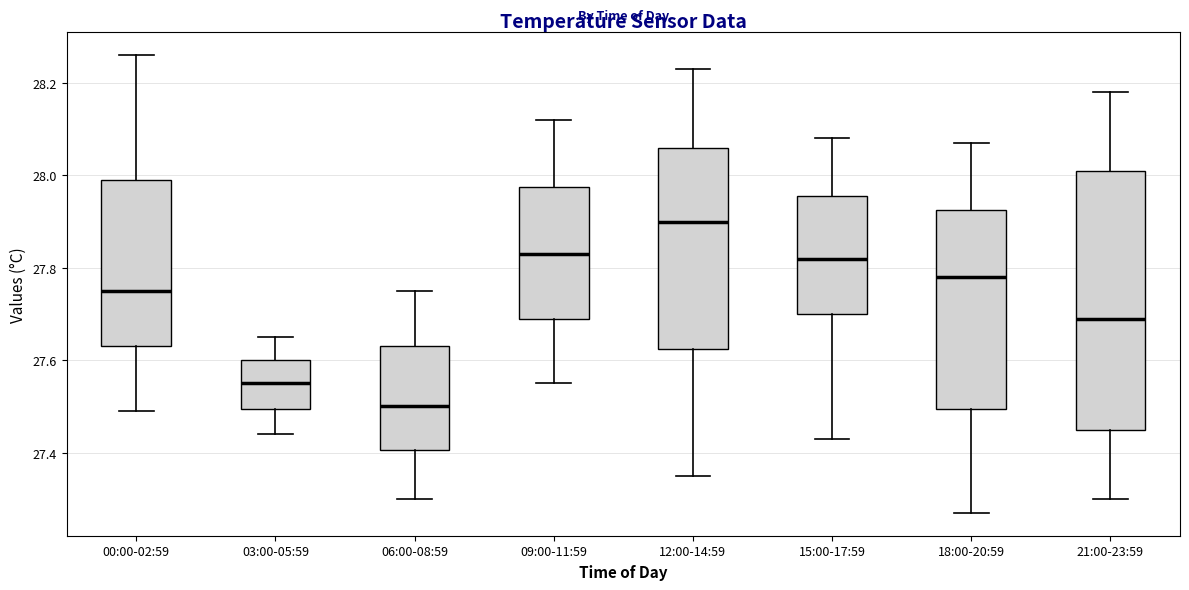

Which box's median line is the lowest?

06:00-08:59